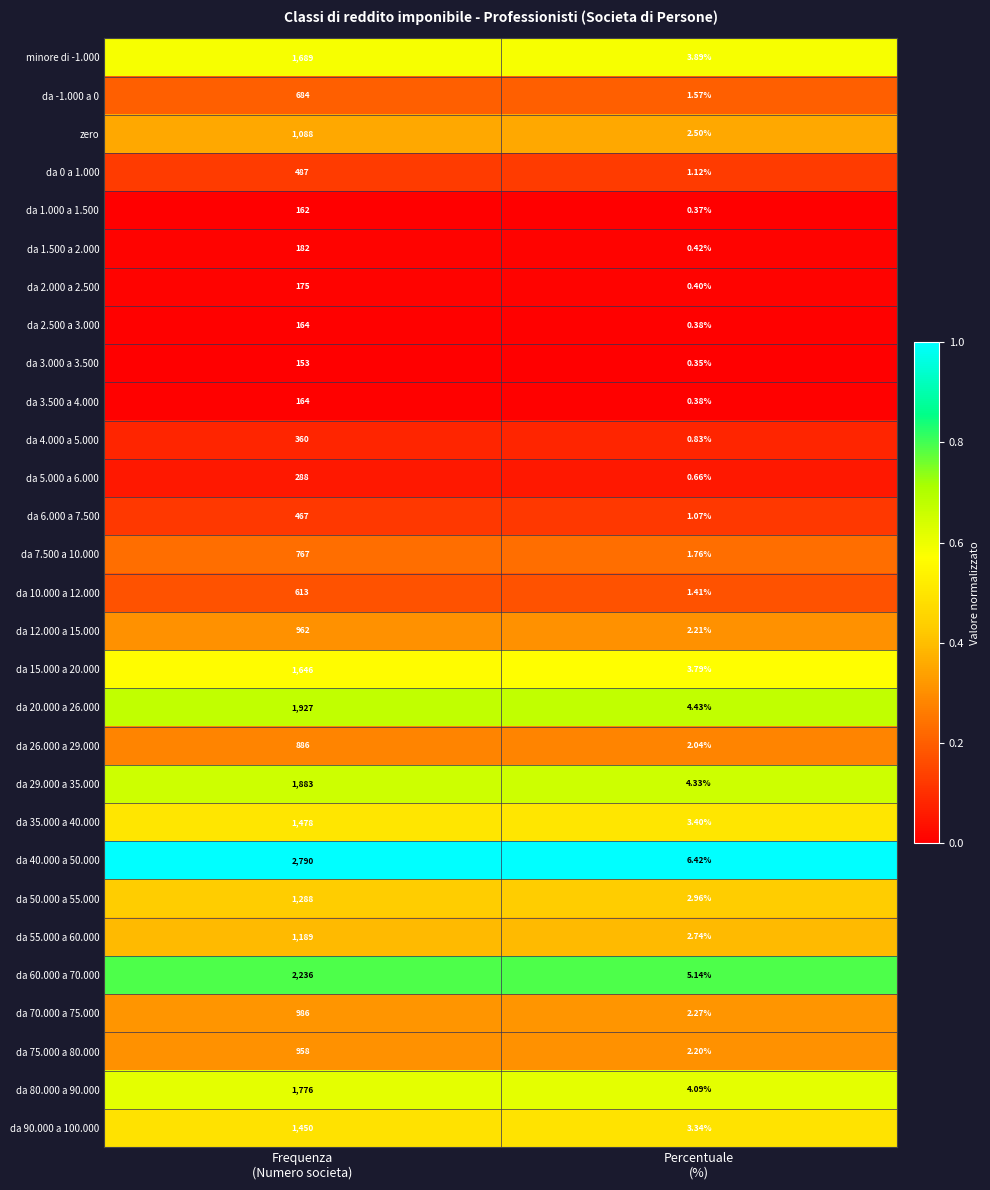

Which series has the largest total across all categories?

da 40.000 a 50.000